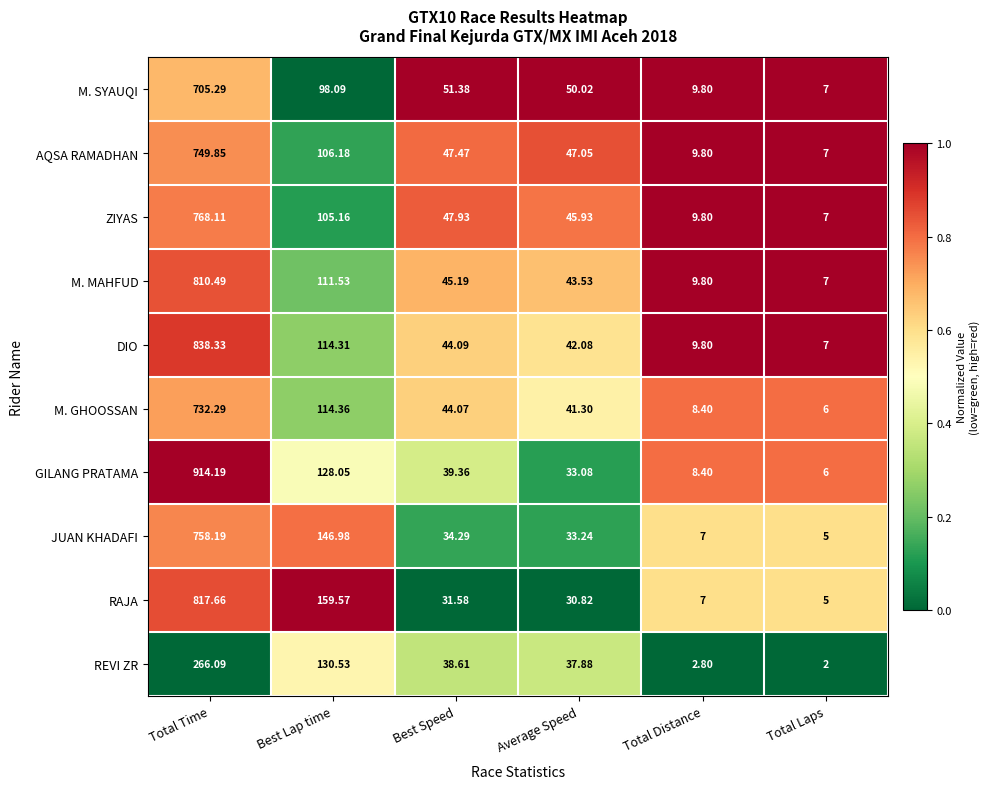

Rank the series by their maximum value, from highest to lowest.

GILANG PRATAMA, DIO, RAJA, M. MAHFUD, ZIYAS, JUAN KHADAFI, AQSA RAMADHAN, M. GHOOSSAN, M. SYAUQI, REVI ZR